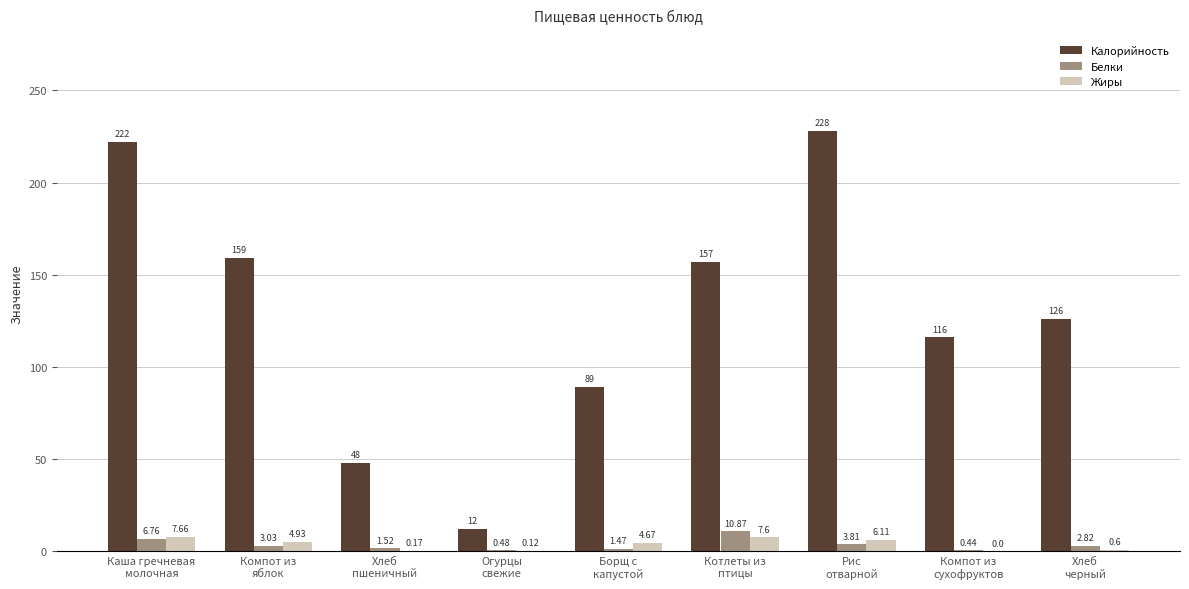

What is the sum of all Калорийность values?

1157.0